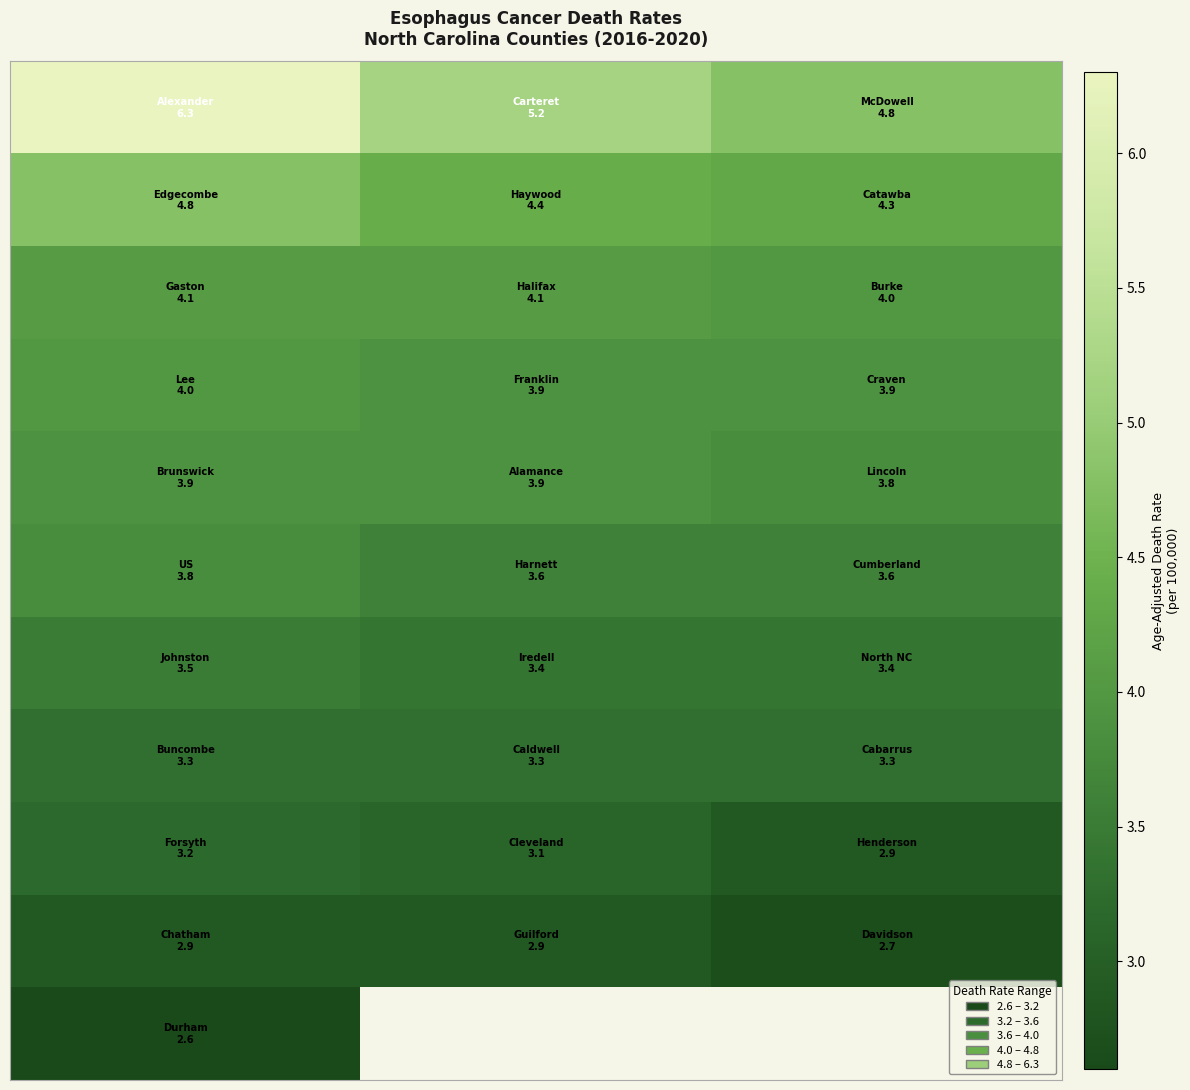

What is the minimum value shown in the chart?

2.6